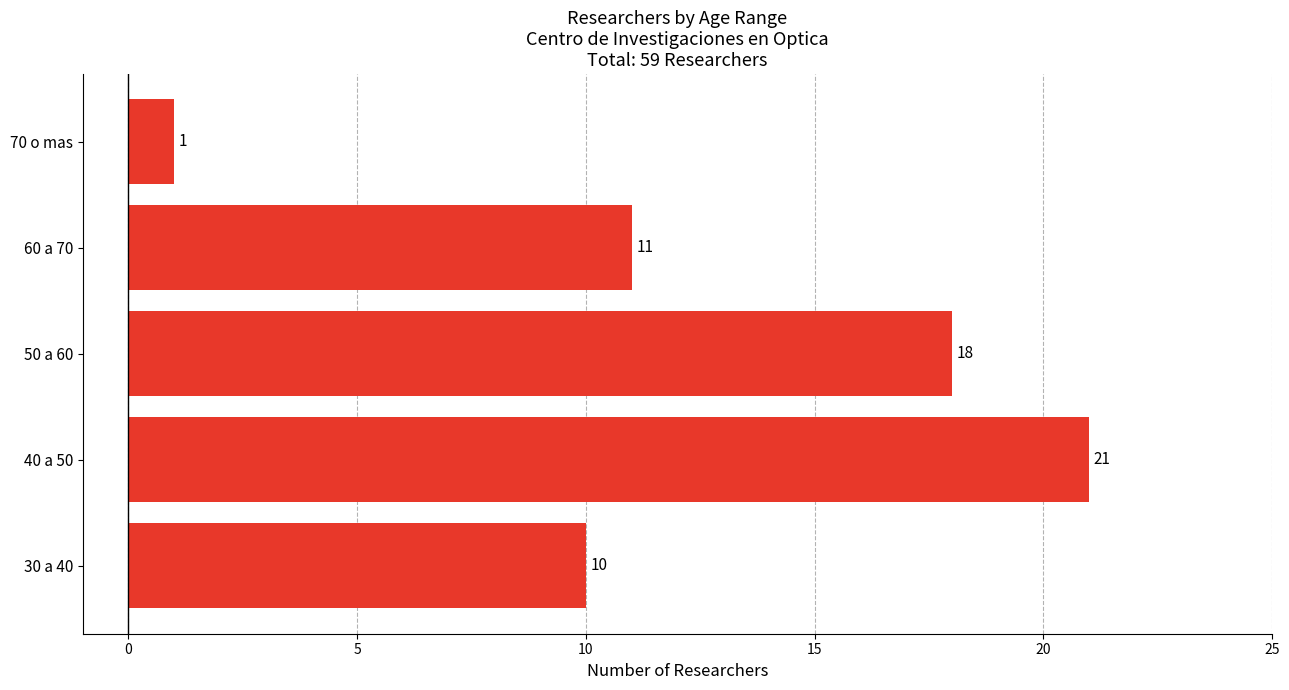

Which label corresponds to the smallest value in the chart?

70 o mas